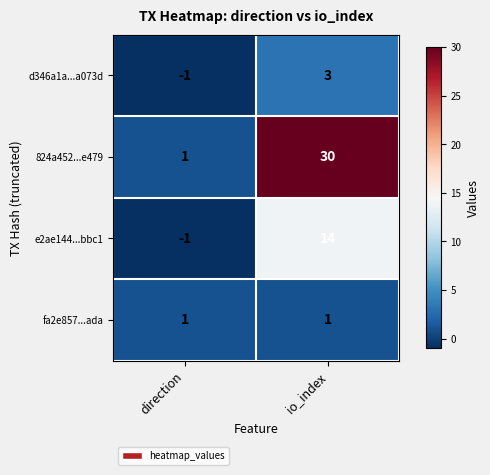

What is the greatest value displayed?

30